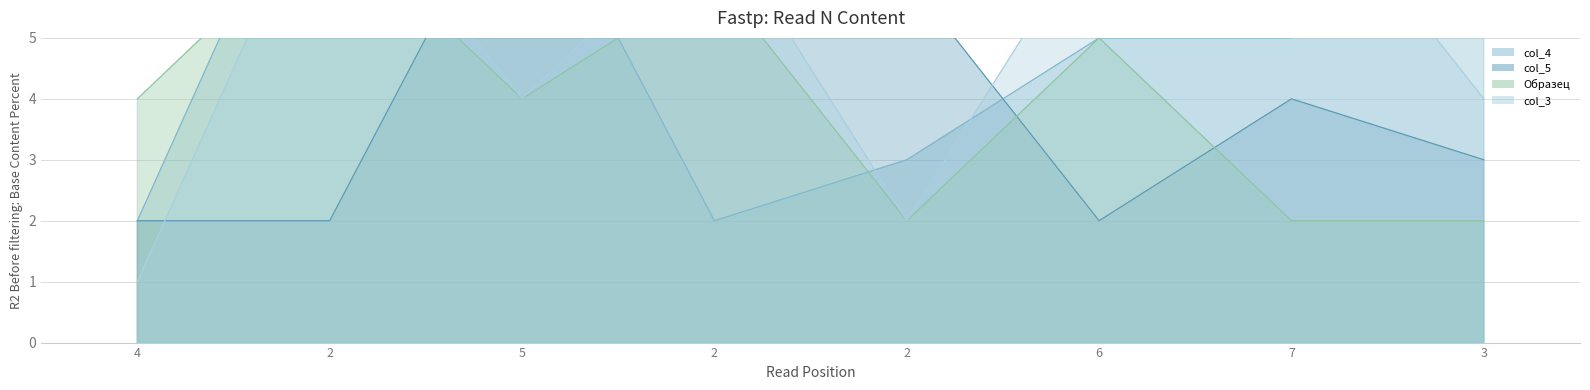

How many distinct data groups are displayed?

4